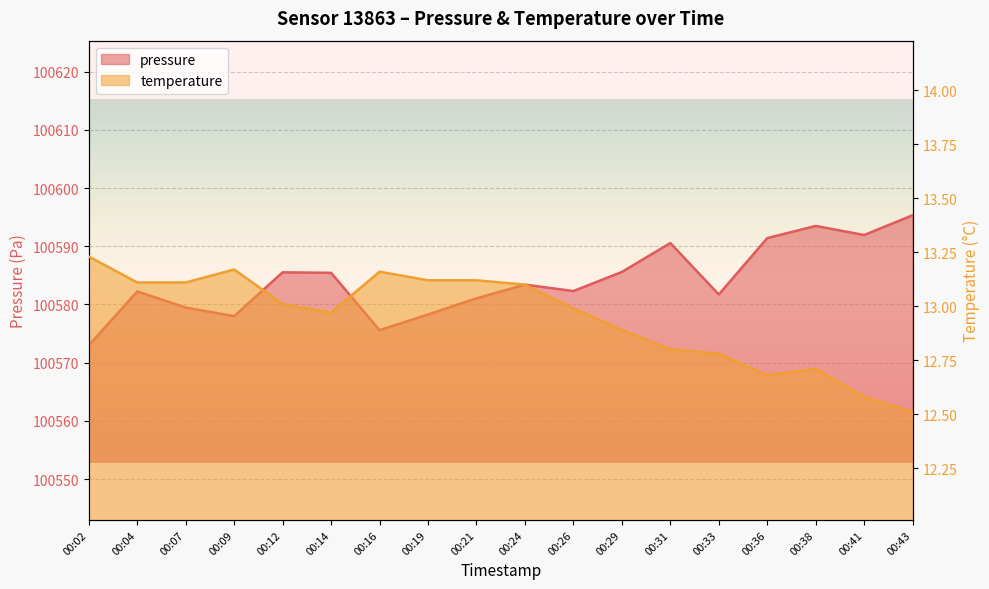

At 00:02, list the series in order from largest to smallest.

pressure, temperature